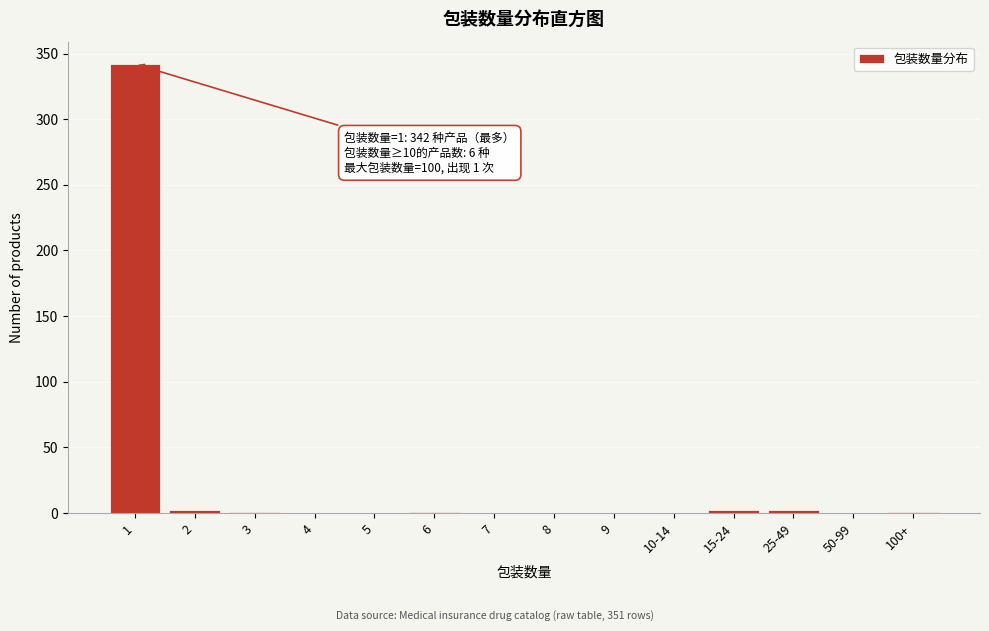

What is the greatest value displayed?

342